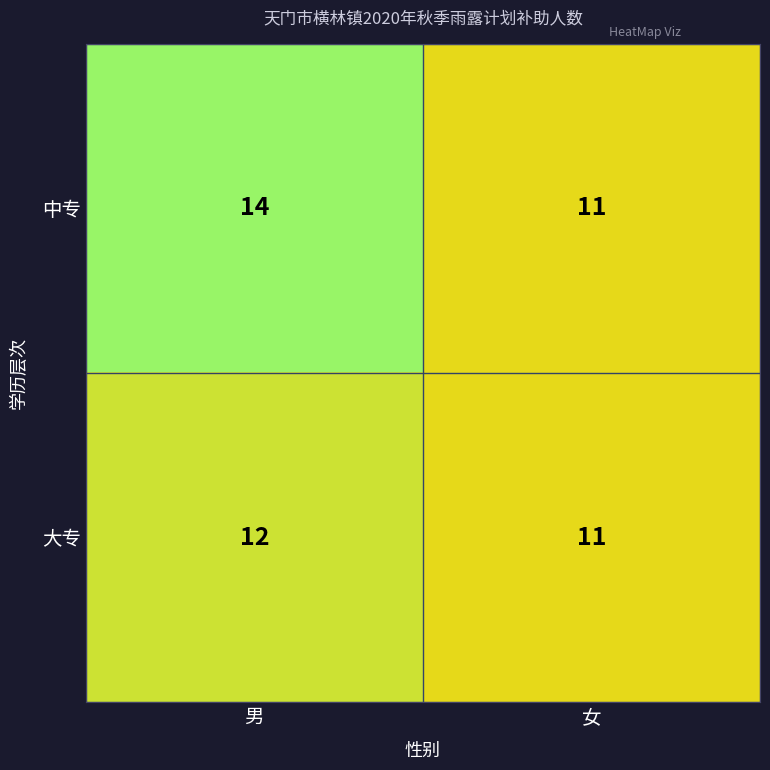

Where is 中专 nearest to the value 12?

女